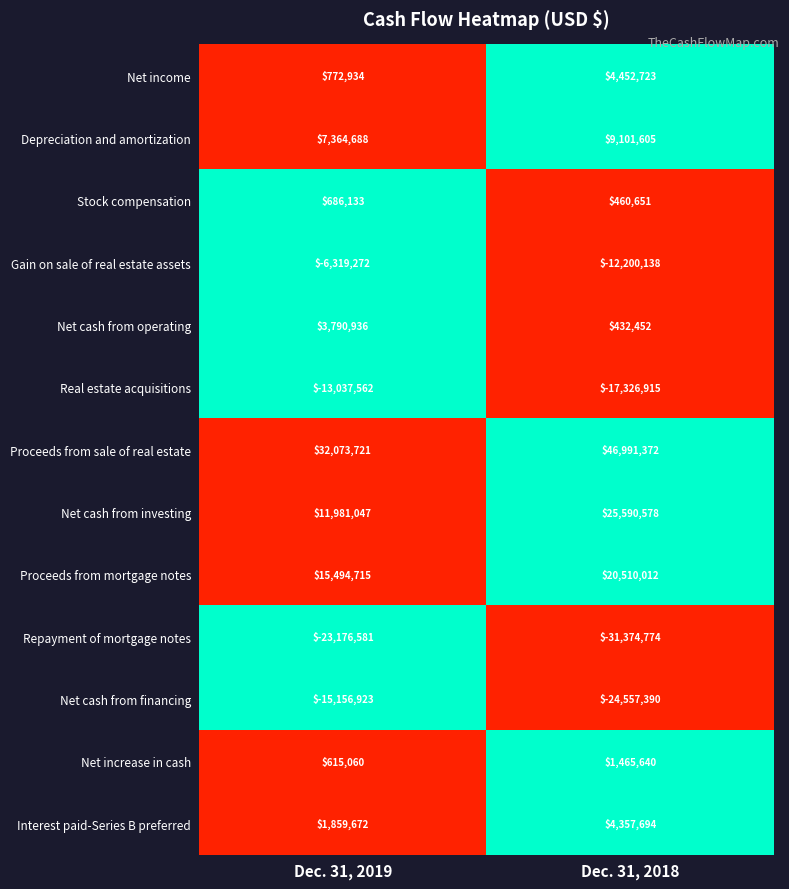

True or false: Net cash from operating has a value of 6025620 at Dec. 31, 2019.

False